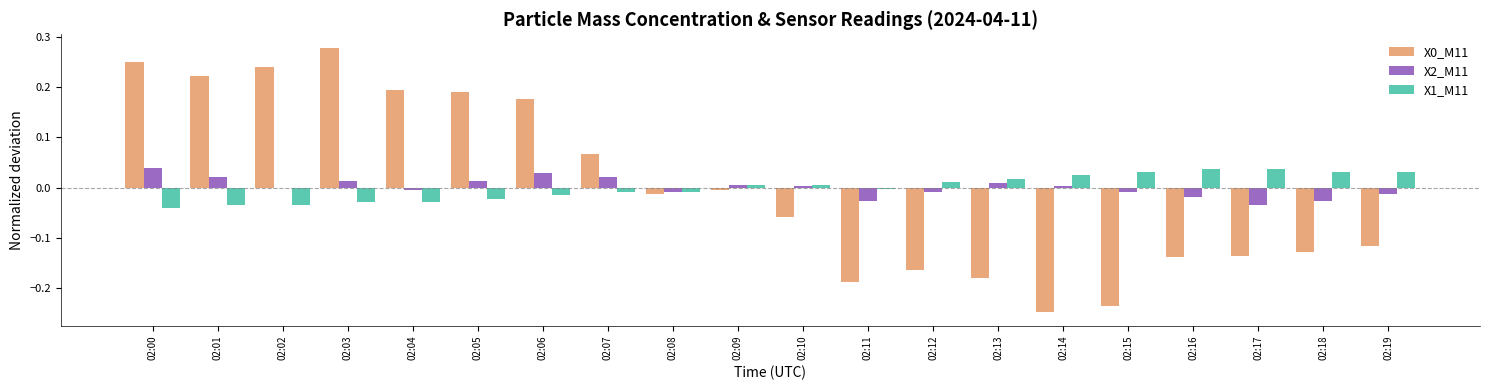

How many distinct data groups are displayed?

3